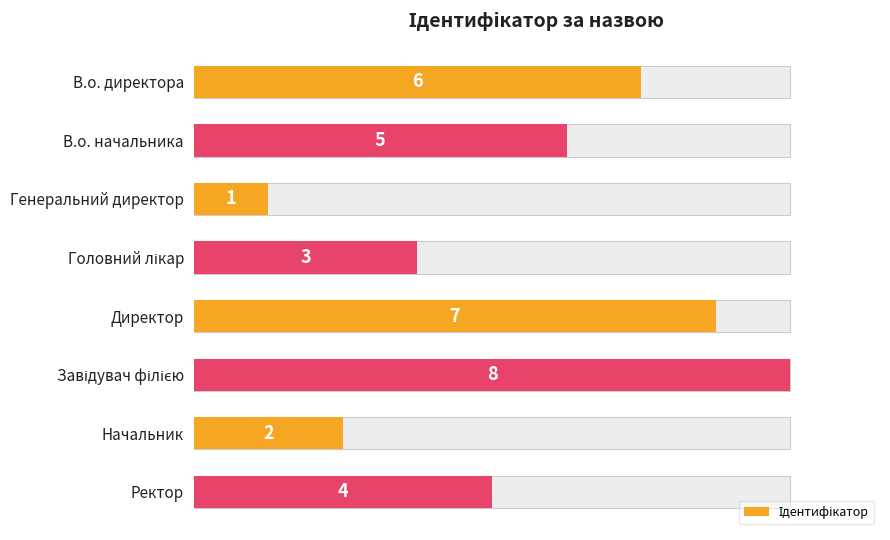

Count the values in the range 3 to 7.

5